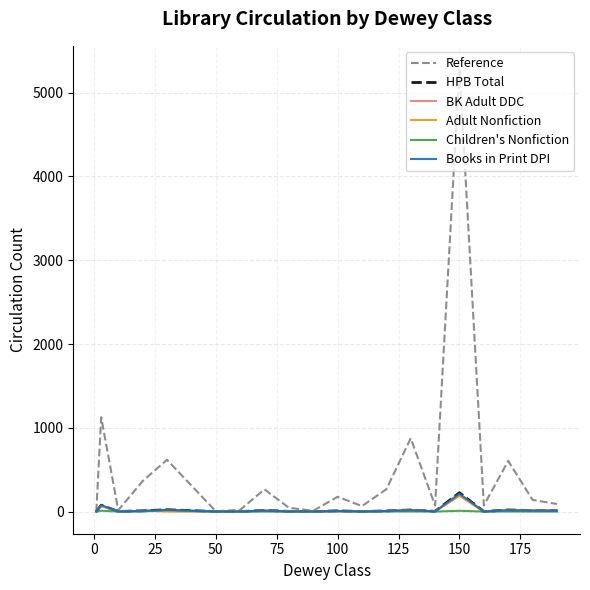

What is the value of the Books in Print DPI point at the 11th from the left?

8